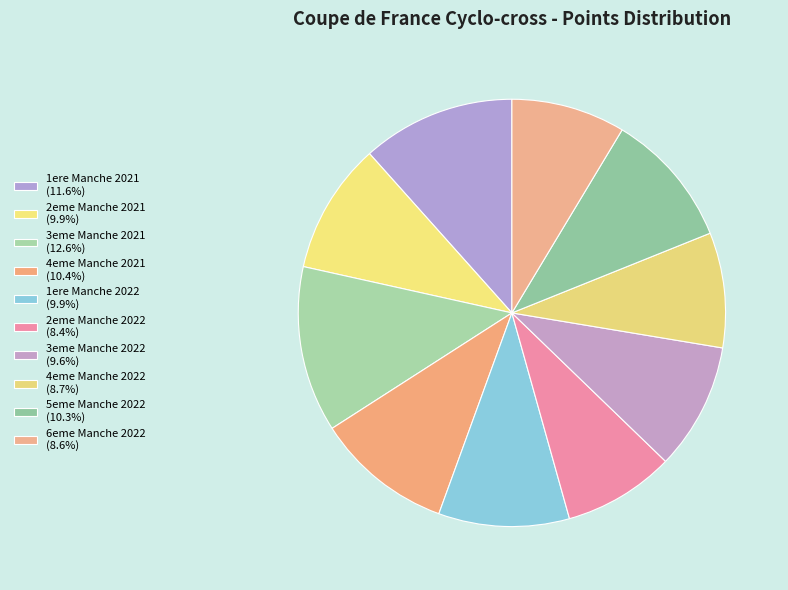

What percentage is the 4eme Manche 2022 slice, to the nearest percent?

9%